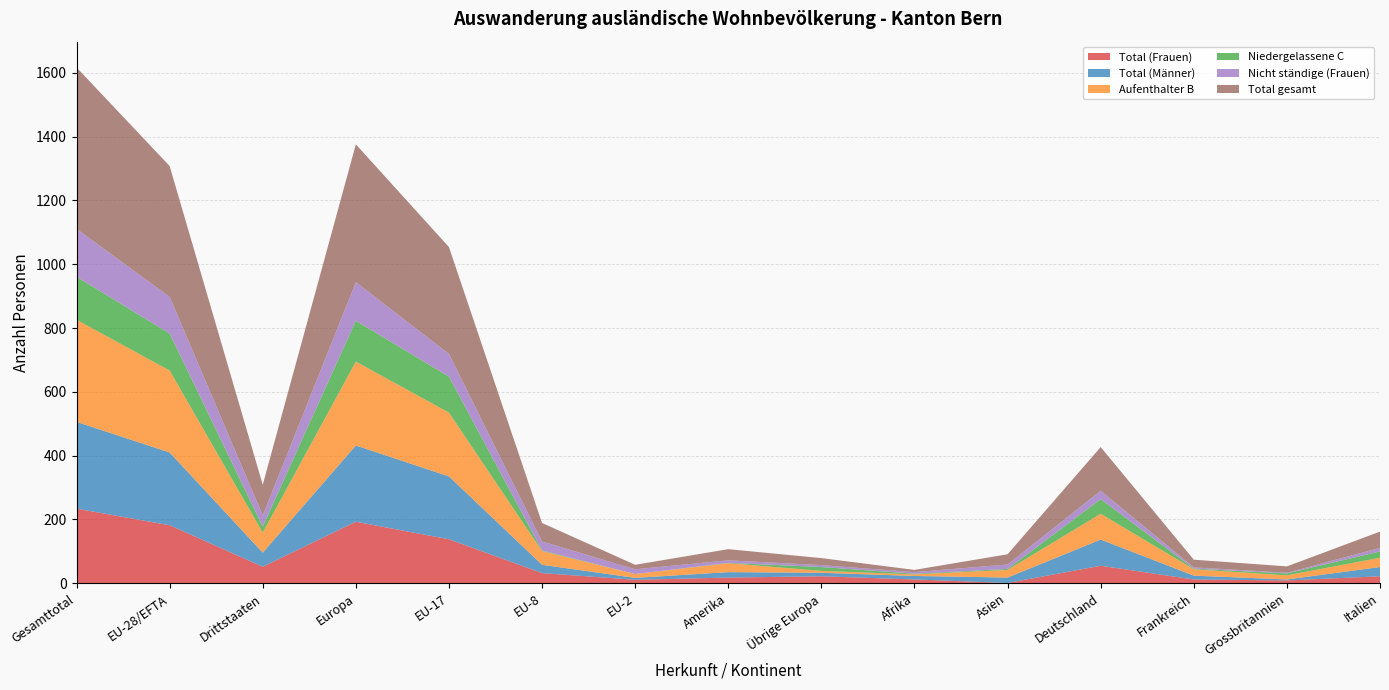

Which category has the highest value in the Total (Frauen) series?

Gesamttotal